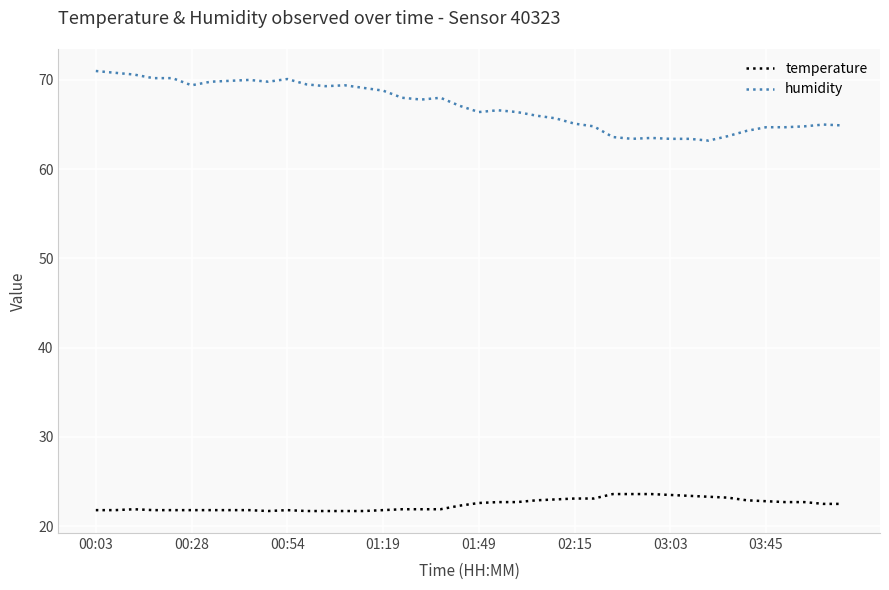

How many lines are shown in the chart?

2